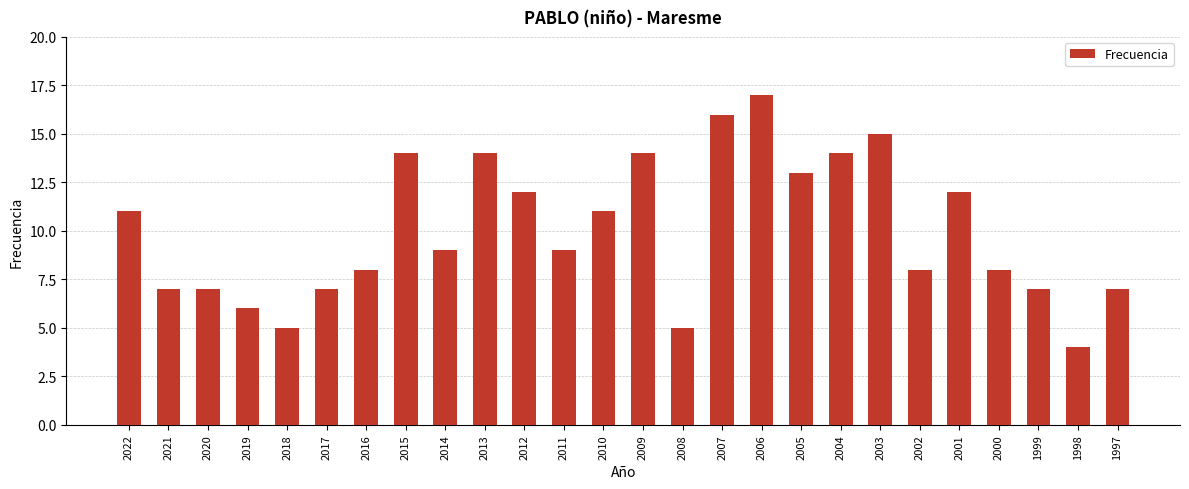

What is the difference between the second highest and second lowest values?

11